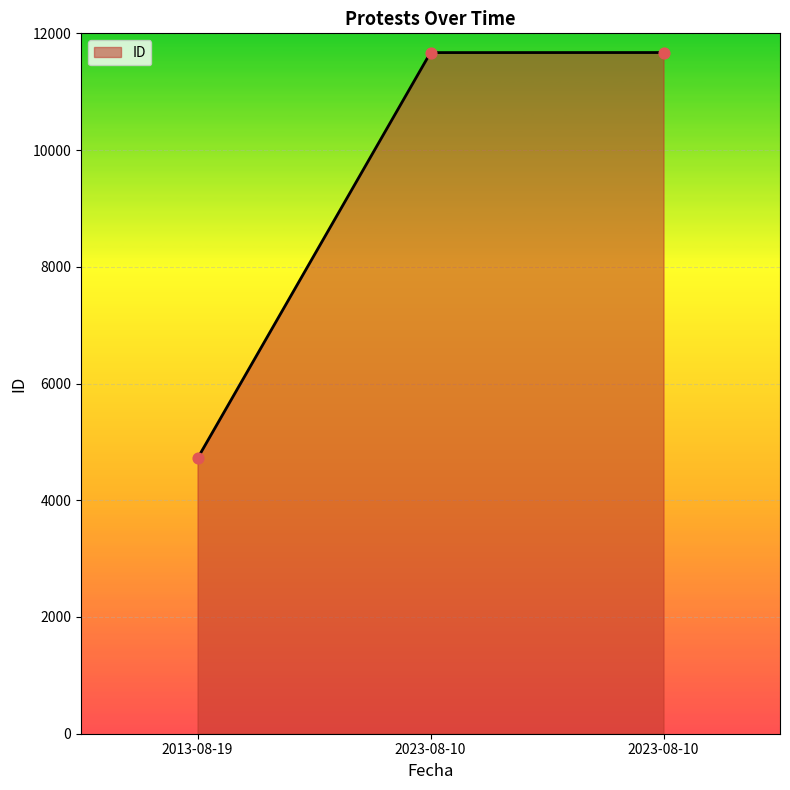

How many categories are shown in the chart?

3